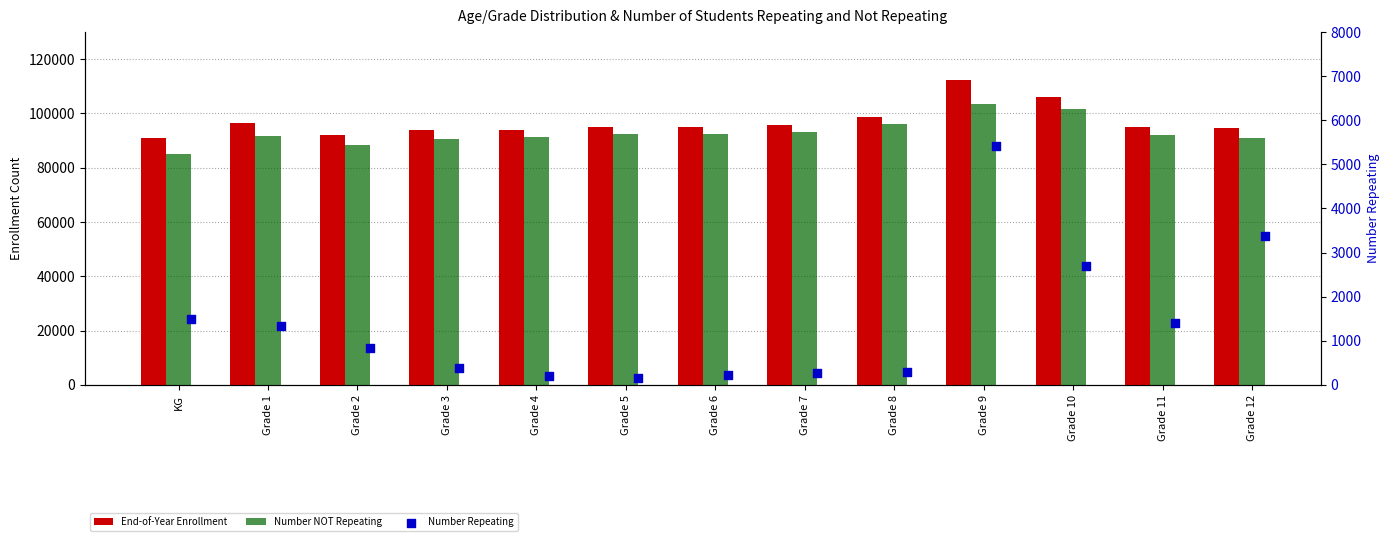

What is the total value across all series at KG?

177307